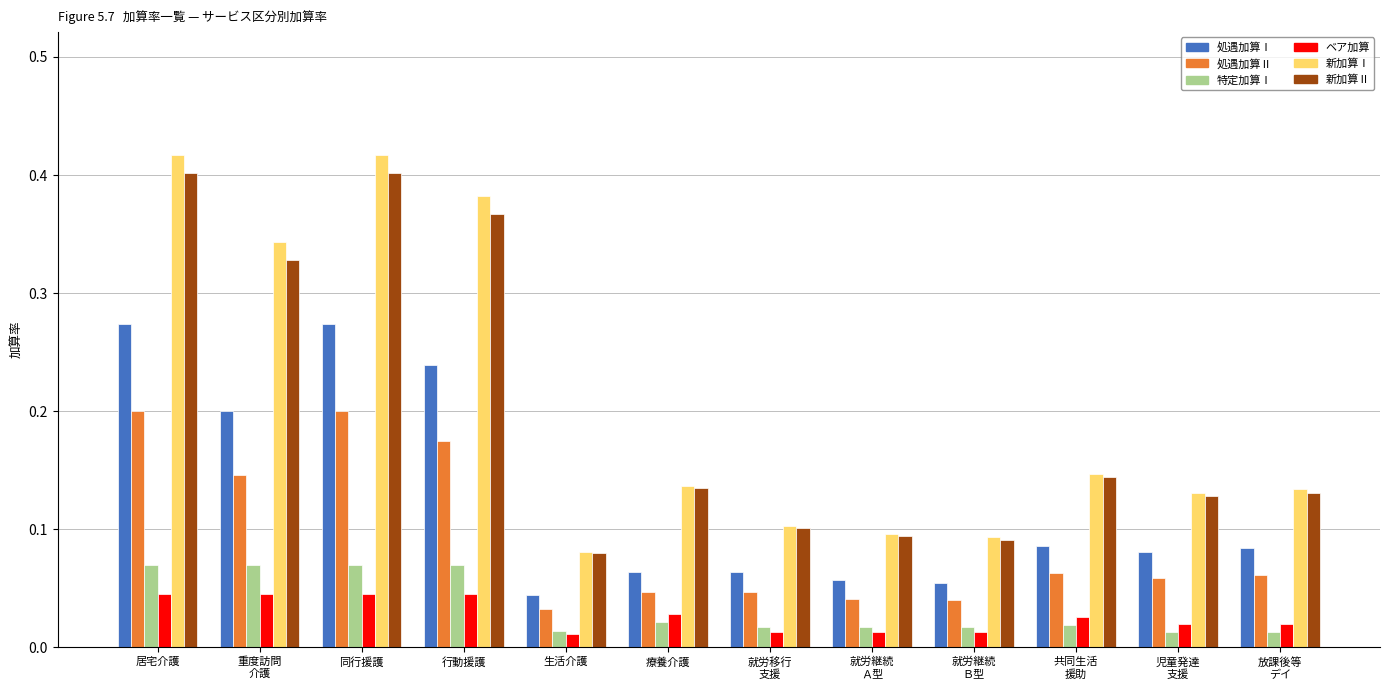

What is the sum of all 新加算Ⅱ values?

2.4